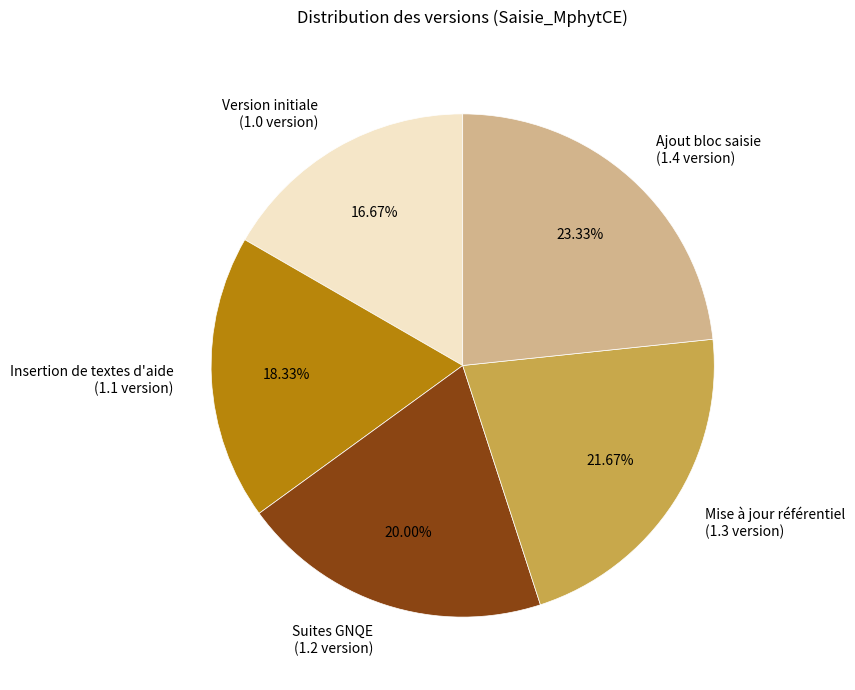

Rank the categories by value from highest to lowest.

Ajout bloc saisie, Mise à jour référentiel, Suites GNQE, Insertion de textes d'aide, Version initiale